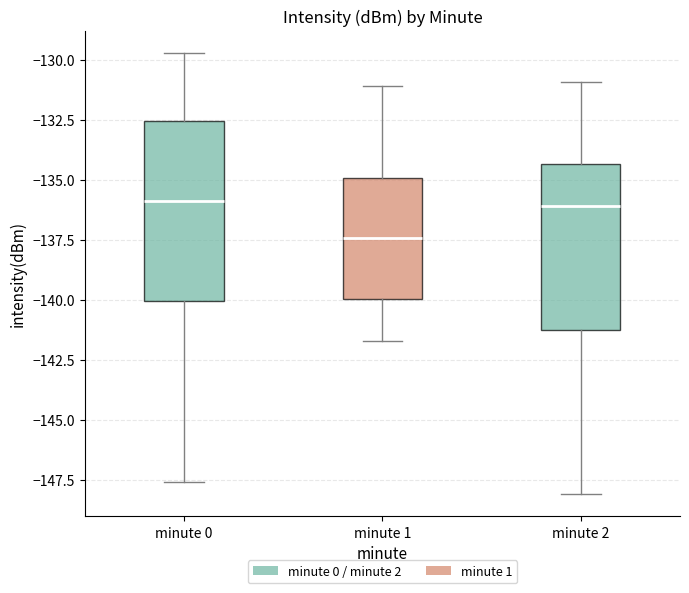

Reading left to right, transcribe this box plot: for each box, give where its median line is, the range the box spans, and where its two whiskers end, as read against the y-axis. The values are not printed on the chart, so give them approximately, as read against the axis.

minute 0: median -136.0, box -140.0 to -132.5, whiskers -147.5 to -129.5
minute 1: median -137.5, box -140.0 to -135.0, whiskers -141.5 to -131.0
minute 2: median -136.0, box -141.0 to -134.5, whiskers -148.0 to -131.0